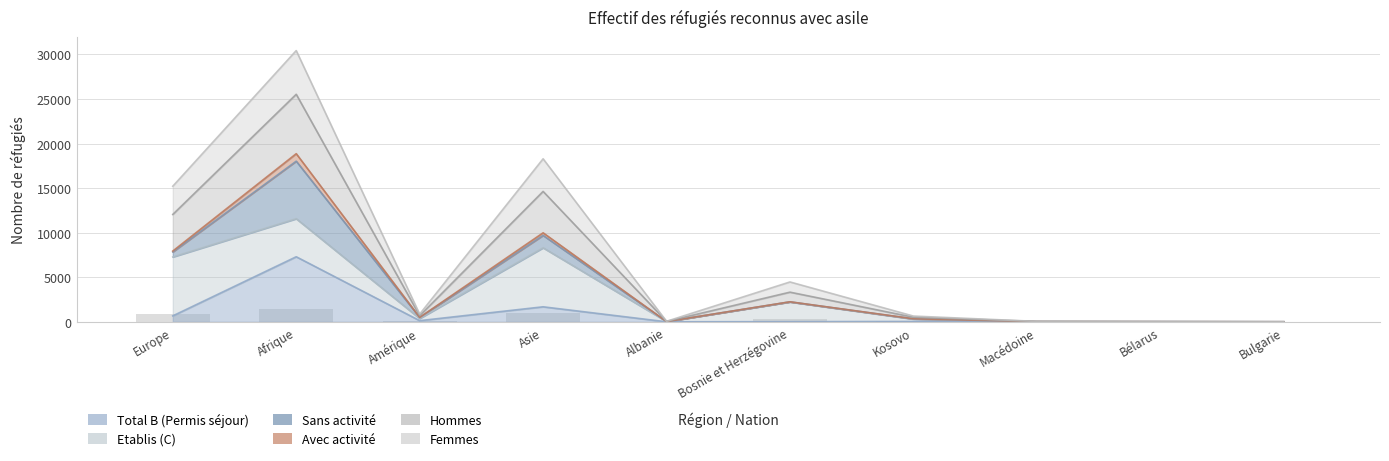

Which series has the widest spread of values?

Femmes